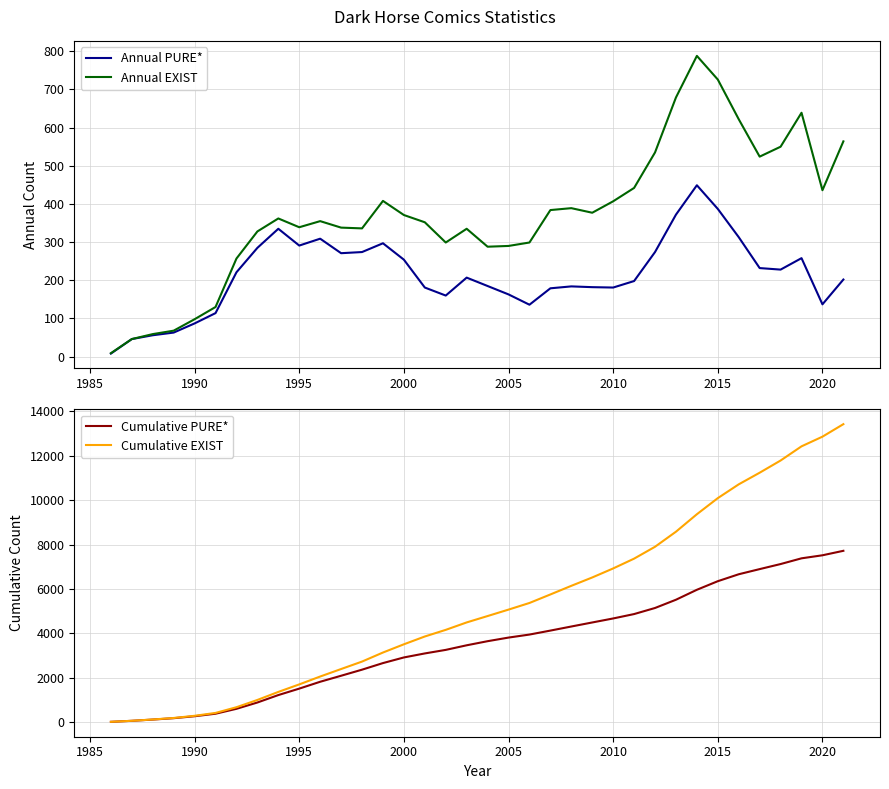

How many interior local peaks does the Annual EXIST series have?

7